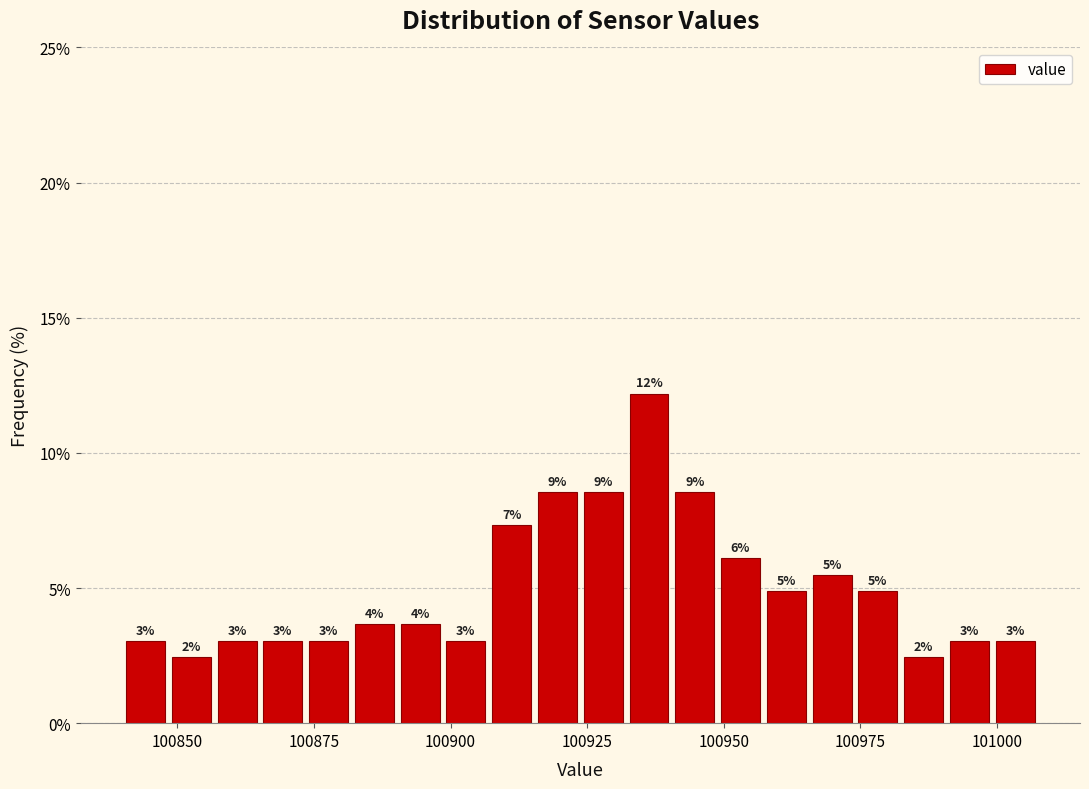

Around what value on the x-axis is the tallest bar? Give the approximate position of its centre, as read against the axis.

100935